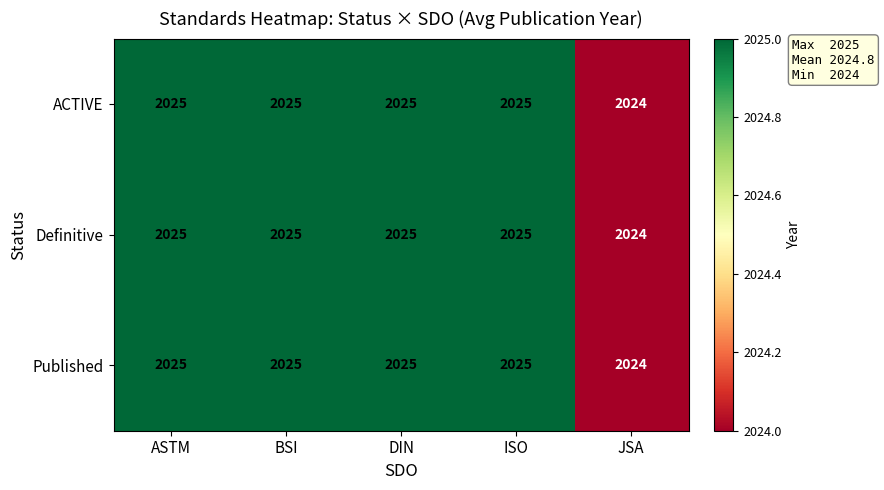

What is the total value across all series at BSI?

6075